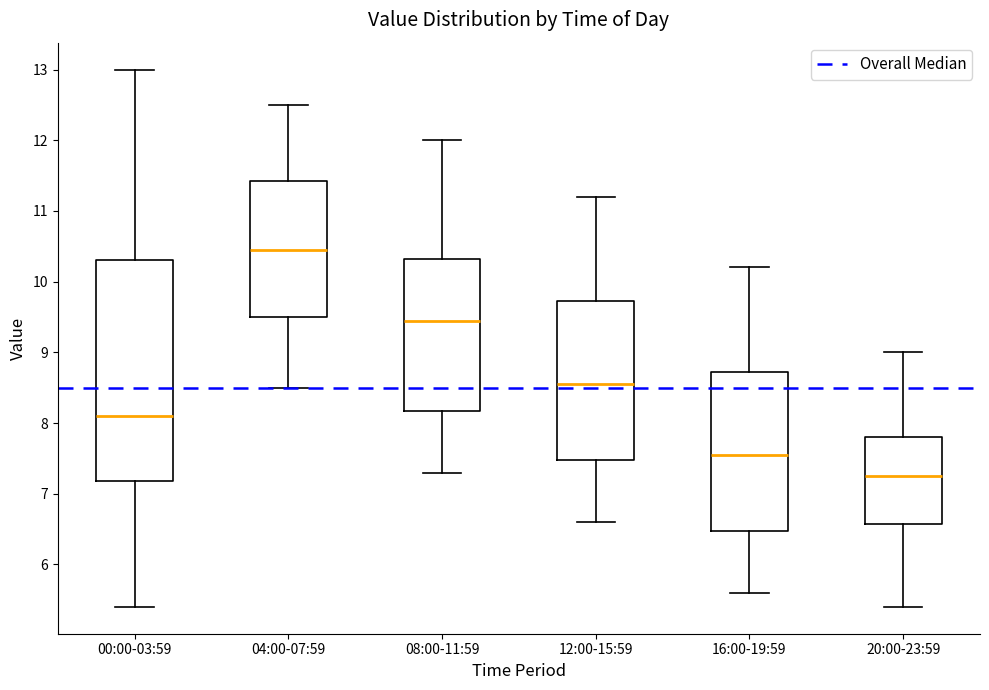

Comparing the boxes themselves (not the whiskers), which one is the tallest?

00:00-03:59